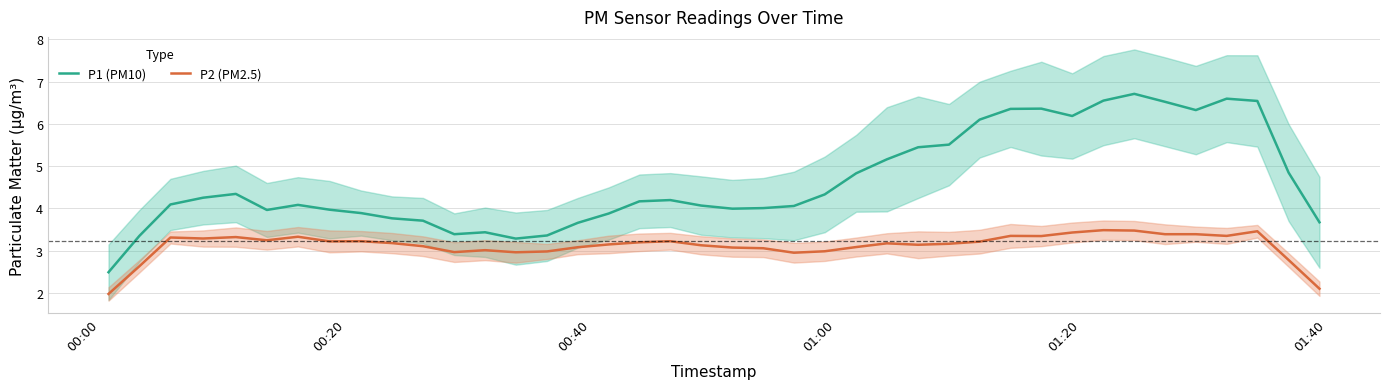

True or false: P2 (PM2.5) and P1 (PM10) intersect in this chart.

False